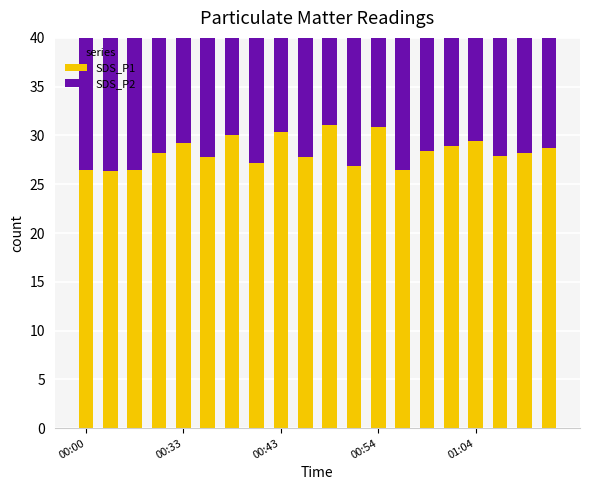

What is the value of the SDS_P1 bar at the 14th from the left?

26.5